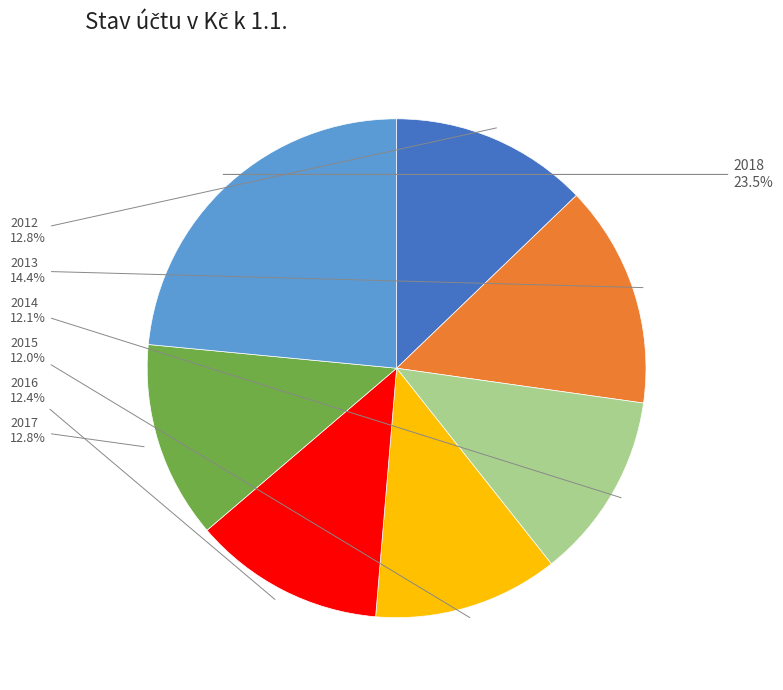

Count the number of slices in the pie.

7